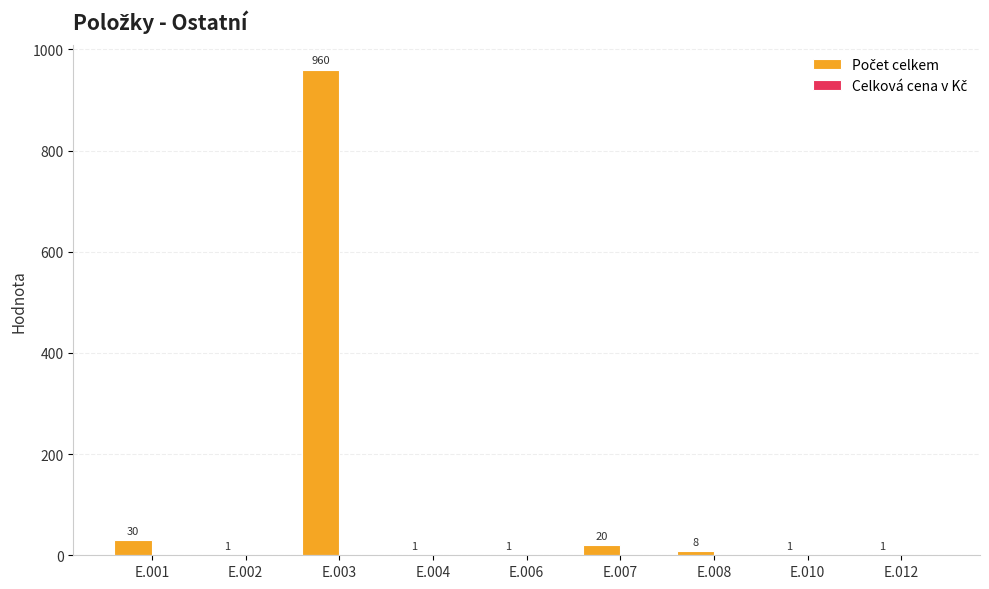

Reading left to right, what are all the values shown in this chart?

E.001=30	E.002=1	E.003=960	E.004=1	E.006=1	E.007=20	E.008=8	E.010=1	E.012=1